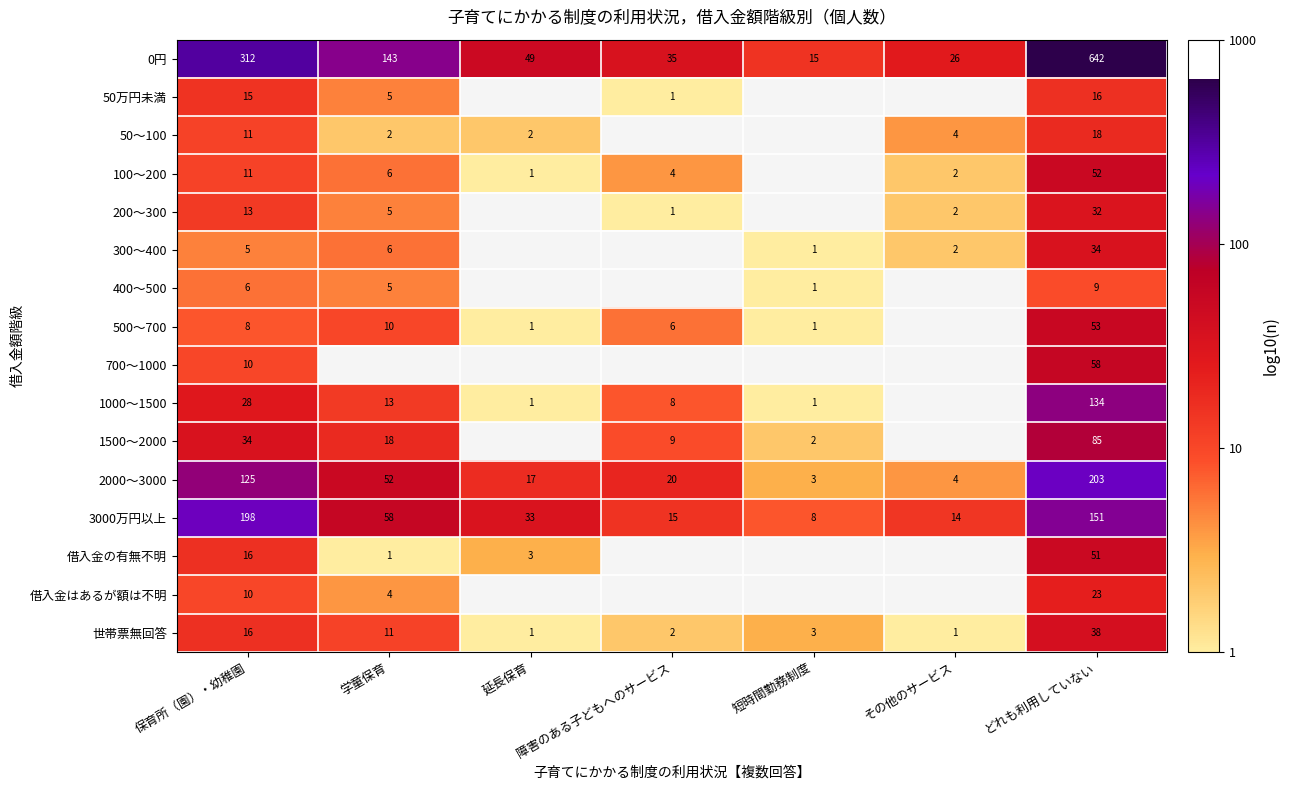

How many distinct data groups are displayed?

16